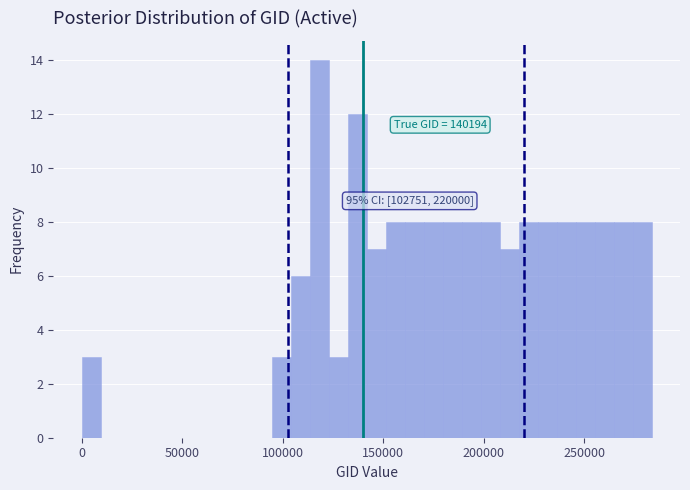

Around what value on the x-axis is the tallest bar? Give the approximate position of its centre, as read against the axis.

120000